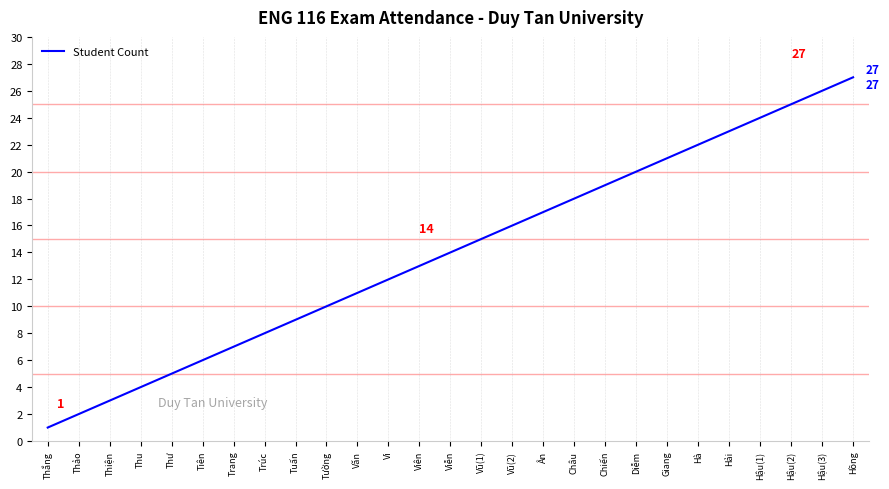

Reading left to right, what are all the values shown in this chart?

Thắng=1	Thảo=2	Thiện=3	Thu=4	Thư=5	Tiên=6	Trang=7	Trúc=8	Tuấn=9	Tường=10	Văn=11	Vi=12	Viên=13	Viễn=14	Vũ(1)=15	Vũ(2)=16	Ân=17	Châu=18	Chiến=19	Diễm=20	Giang=21	Hà=22	Hải=23	Hậu(1)=24	Hậu(2)=25	Hậu(3)=26	Hồng=27